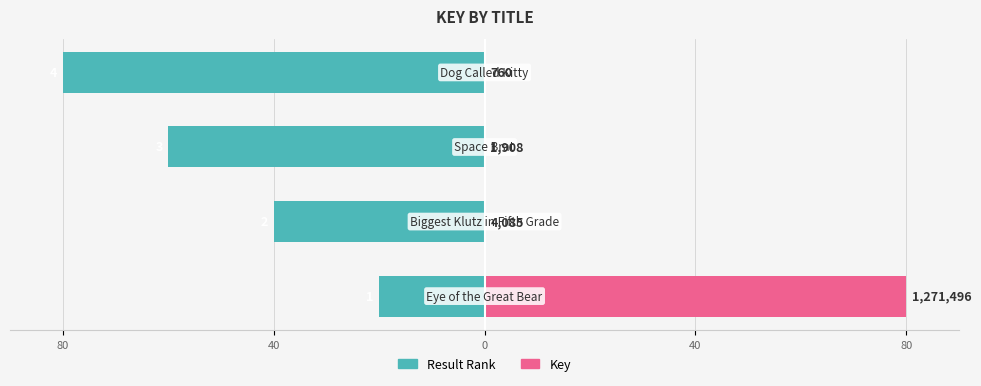

What is the maximum value shown in the chart?

80.0